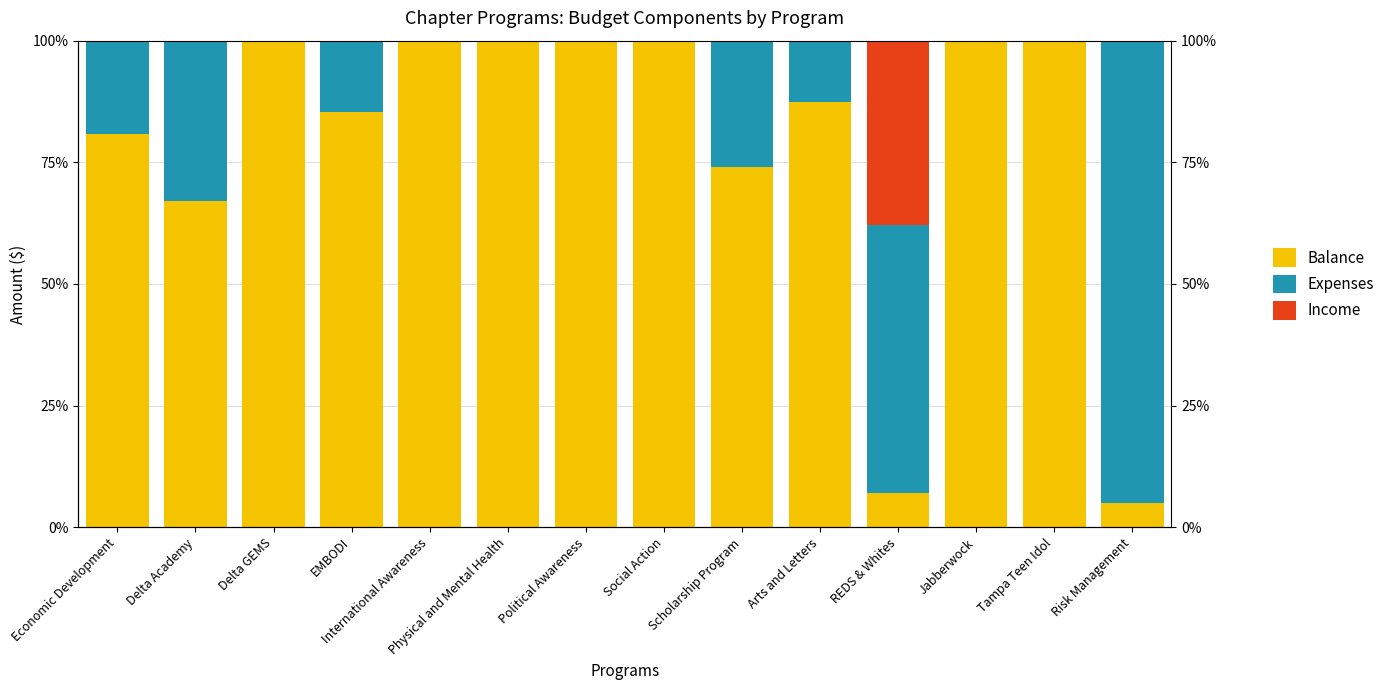

How many categories are shown in the chart?

14